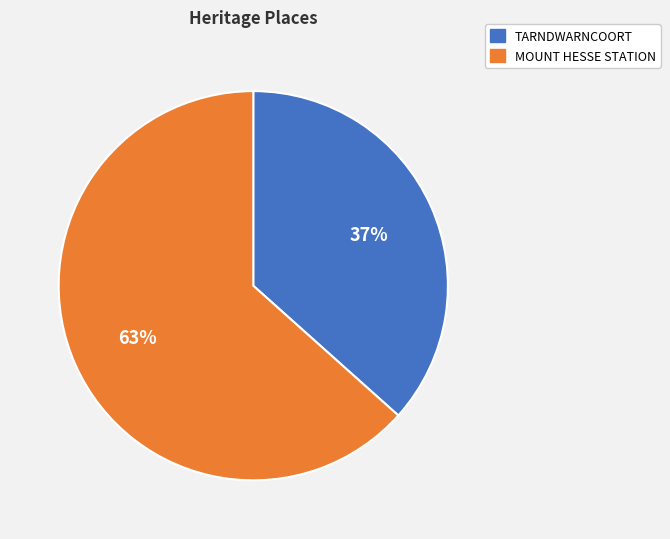

What is the smallest slice in the pie chart?

TARNDWARNCOORT